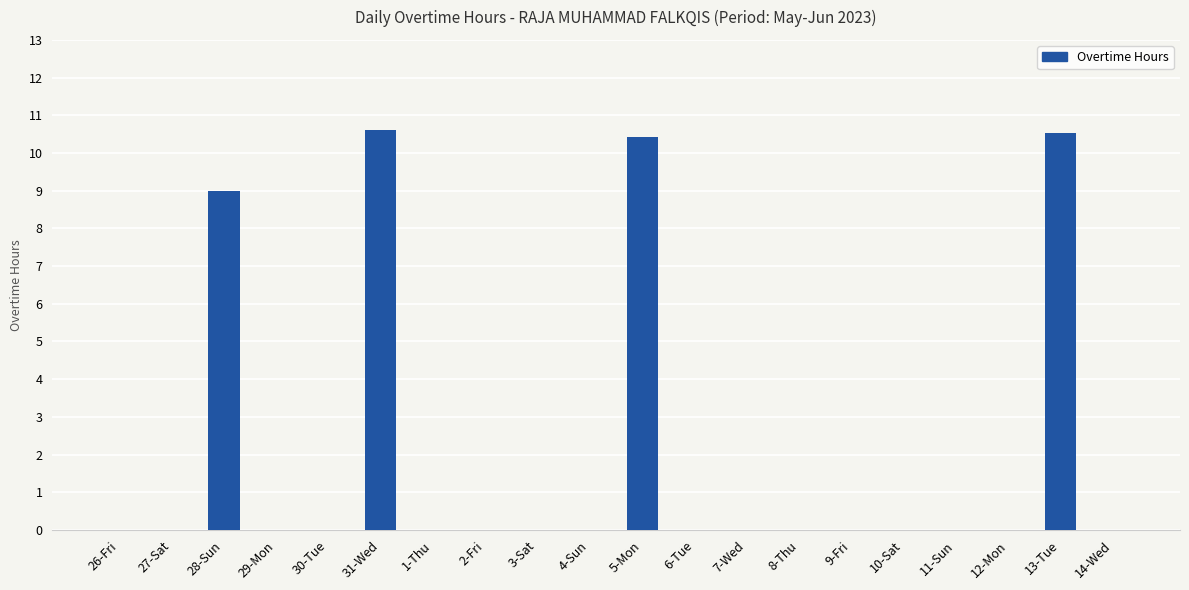

Are the bars horizontal?

No